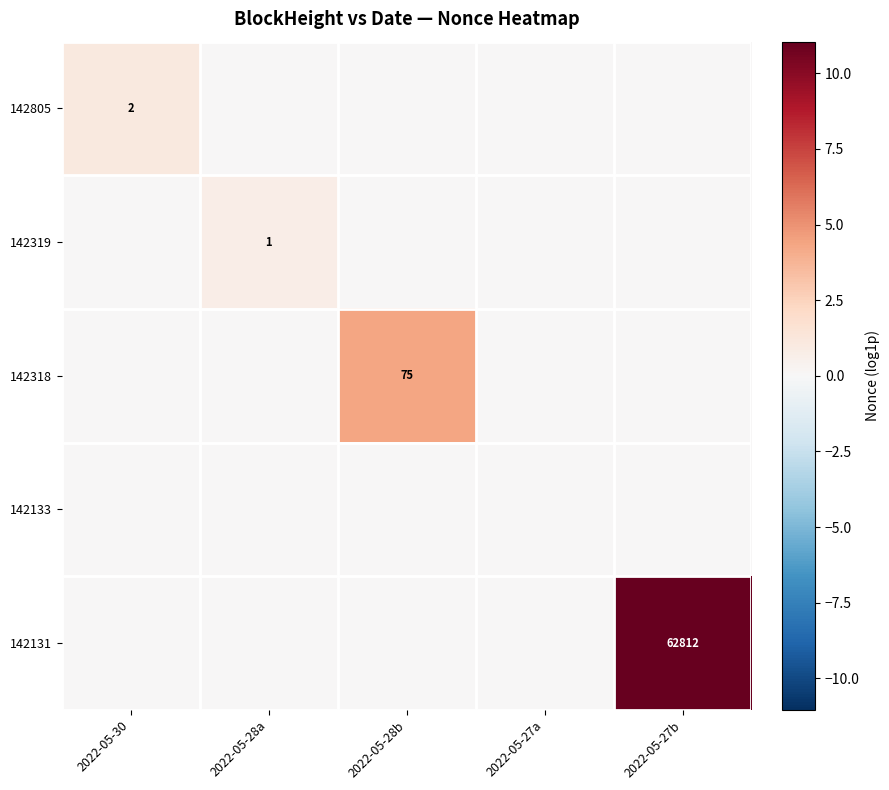

The 142318 series shows 49 at 2022-05-28b. True or false?

False